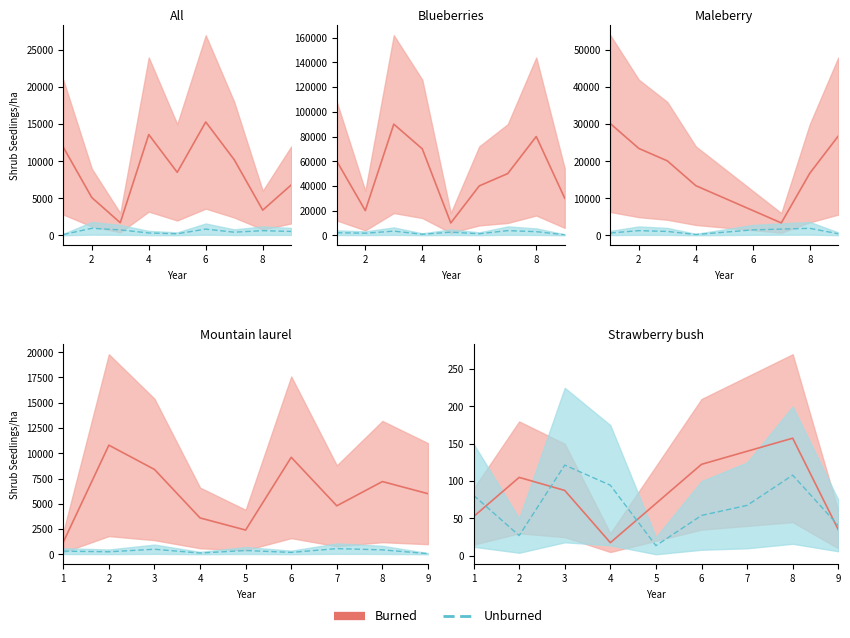

True or false: col_3 and col_7 intersect in this chart.

False